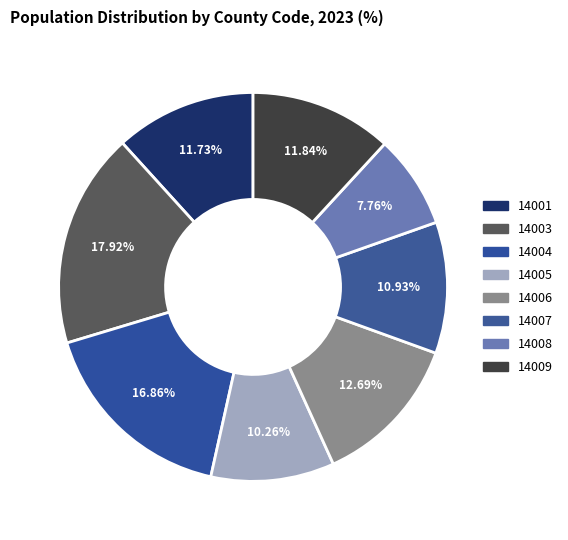

Count the number of slices in the pie.

8